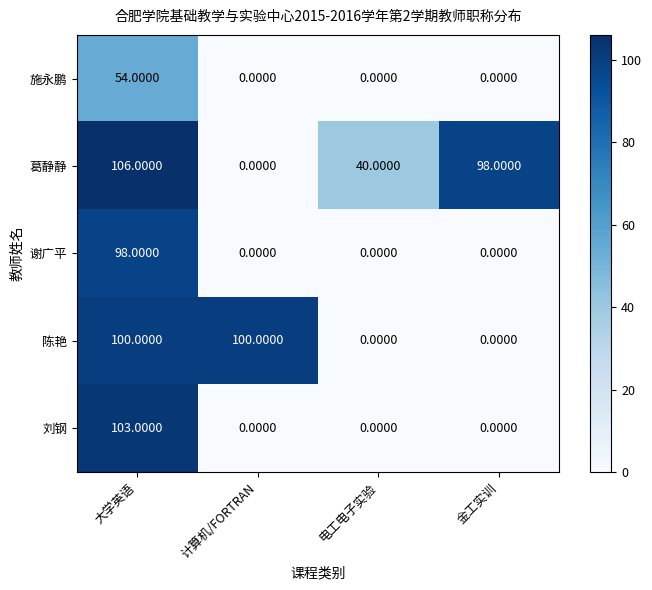

At which category does the chart reach its peak across all series?

大学英语